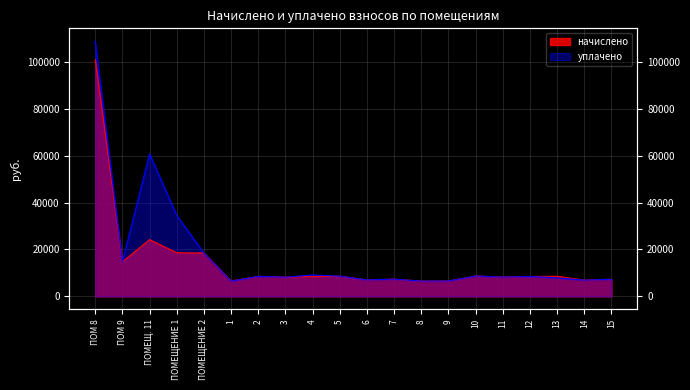

Where is the first local minimum for уплачено?

ПОМ 9